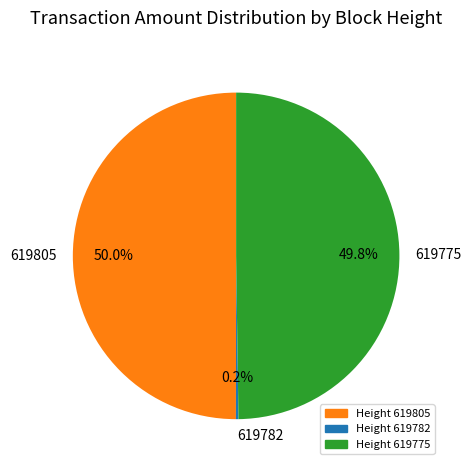

Approximately how many times larger is the value at 619775 compared to 619805?

1.0